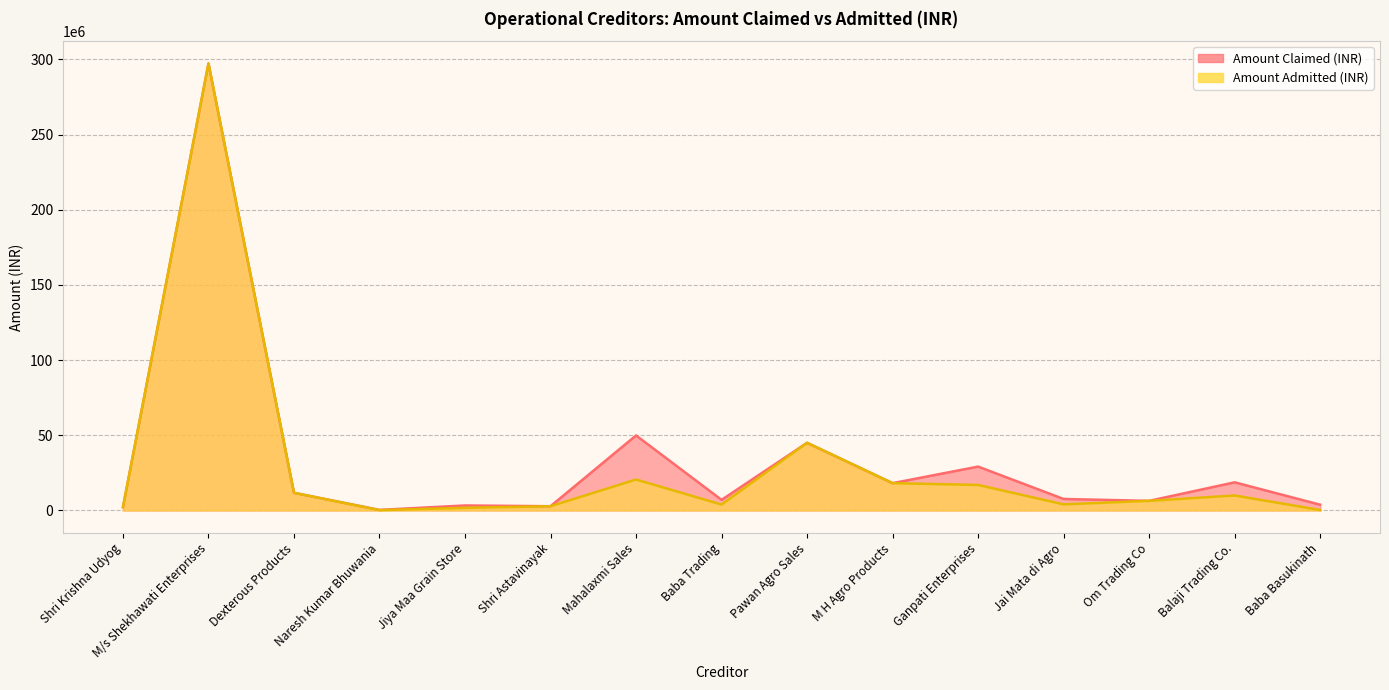

What is the sum of the Amount Admitted (INR) values at Baba Trading and Jai Mata di Agro?

8002056.0